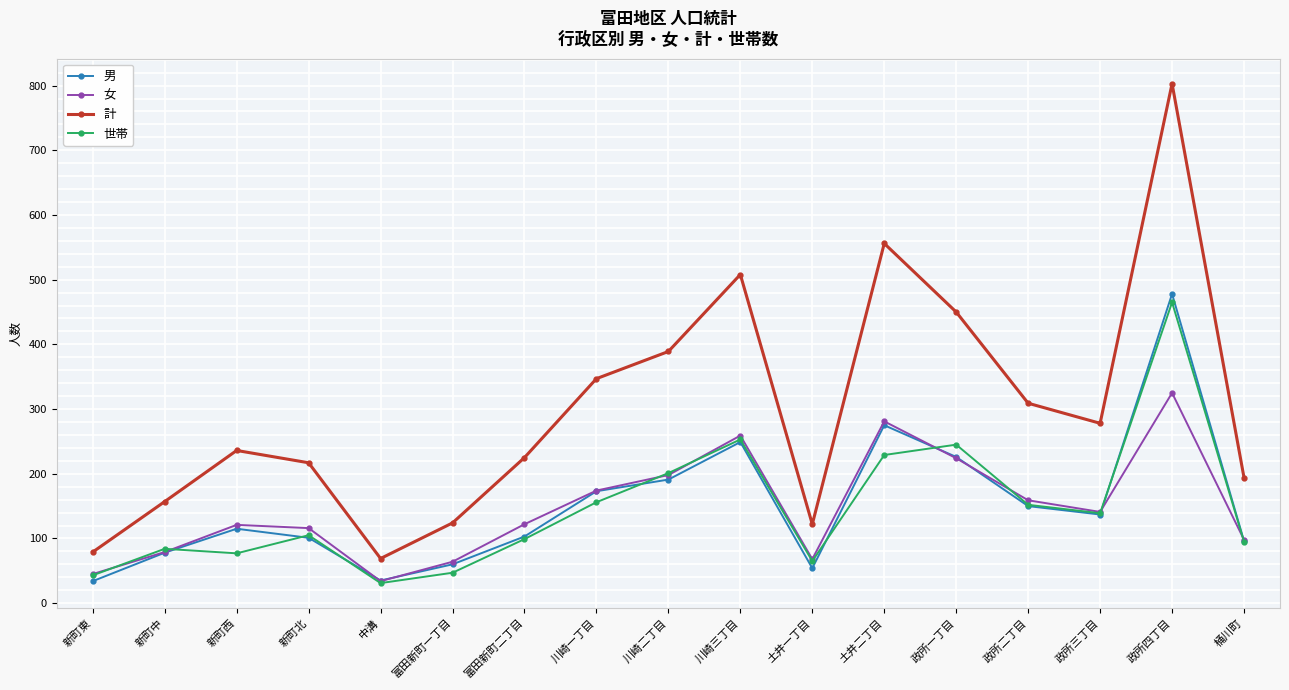

What is the label of the 16th point from the right?

新町中